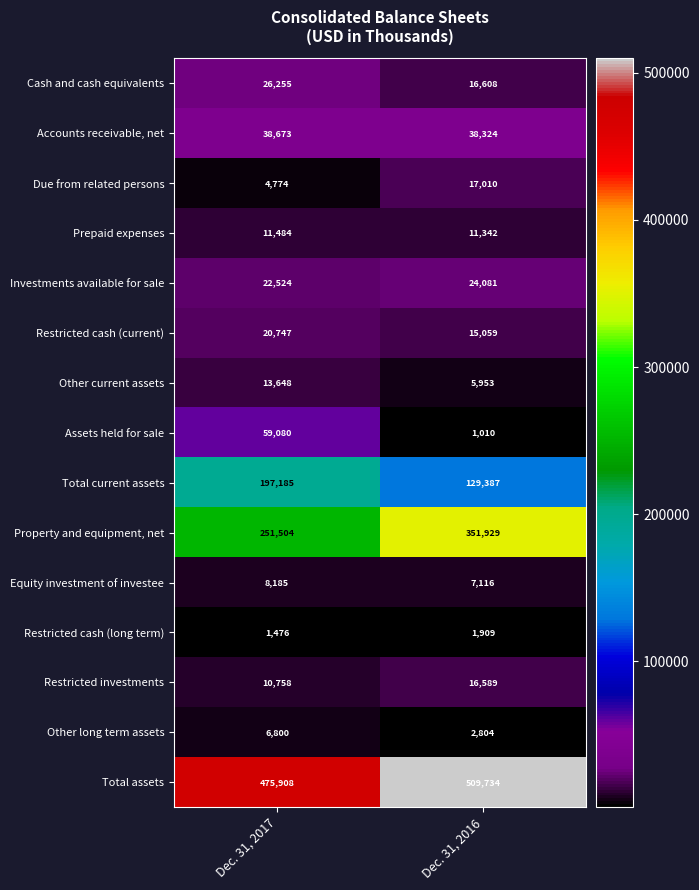

What is the total value across all series at Dec. 31, 2017?

1149001